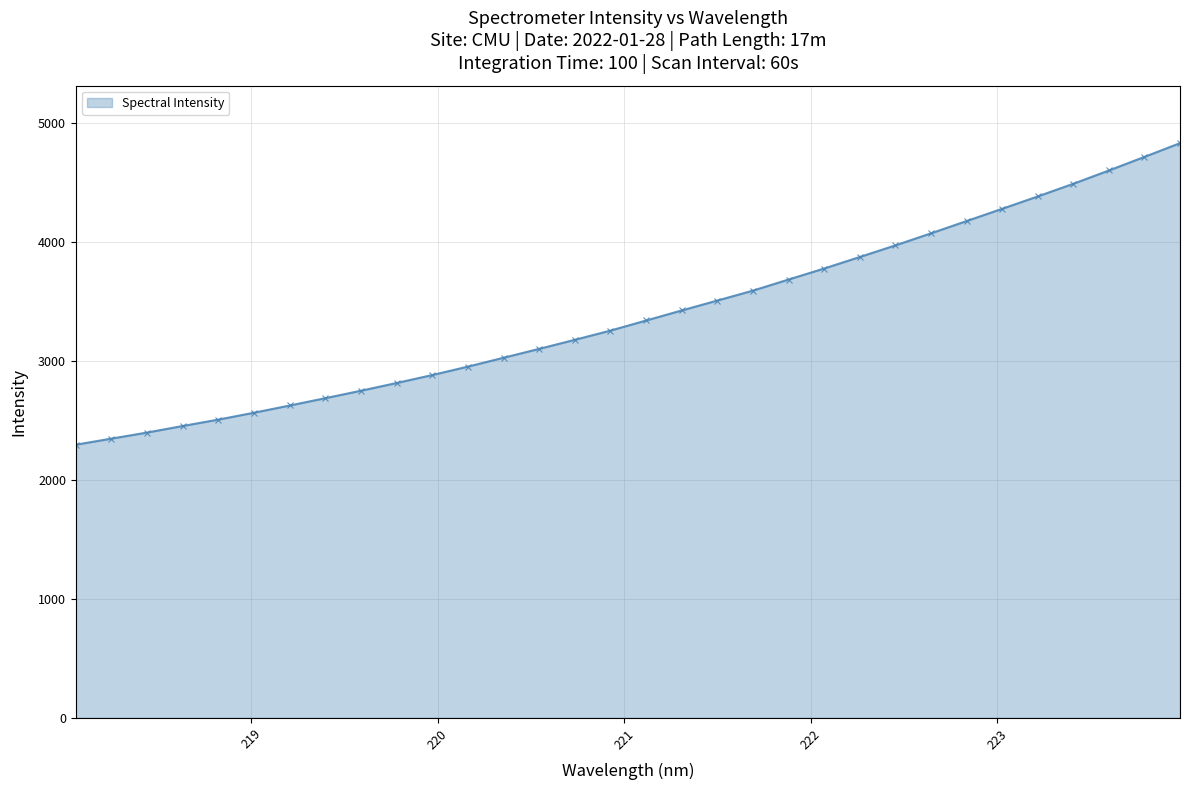

Does the chart have visible grid lines?

Yes